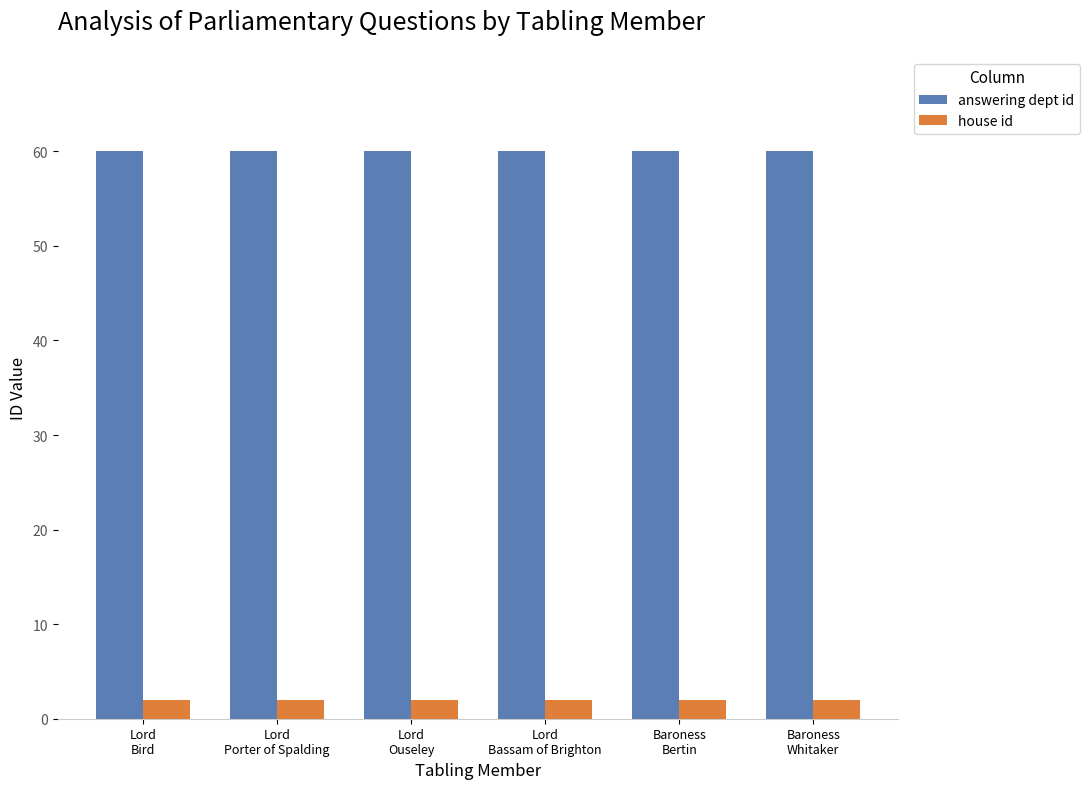

What is the label of the 2nd bar from the right?

Baroness
Bertin